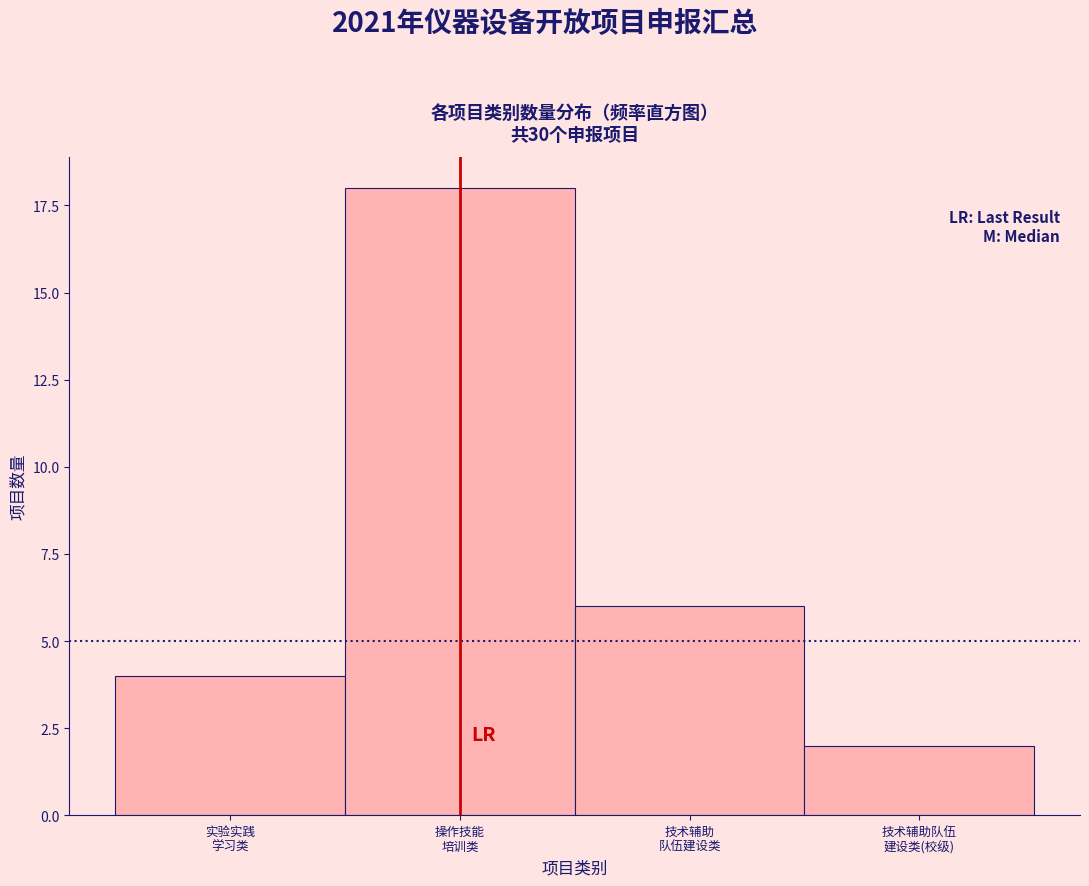

Reading left to right, what are all the values shown in this chart?

4	18	6	2